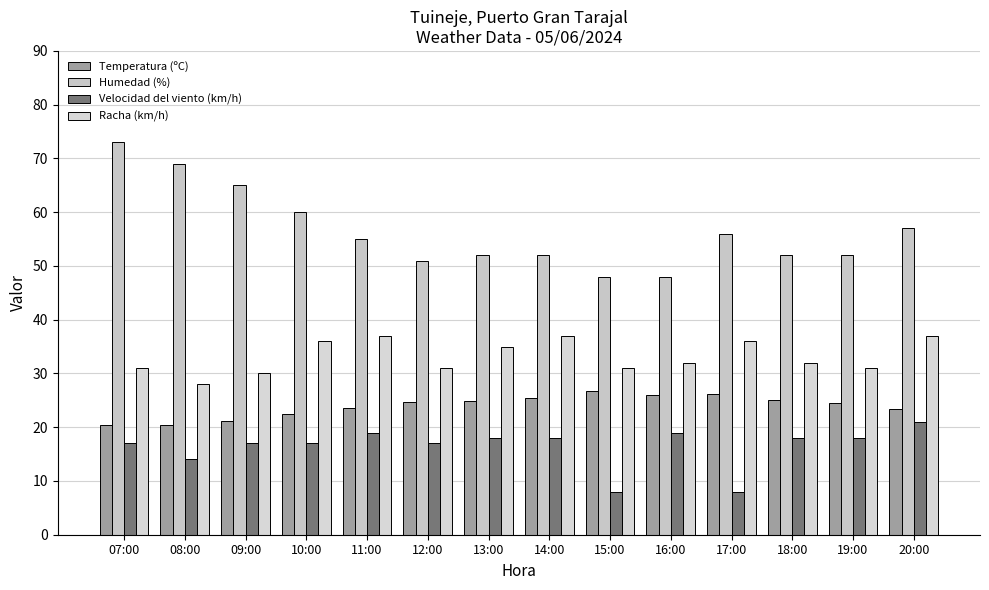

What is the average value of the Humedad (%) series?

56.4